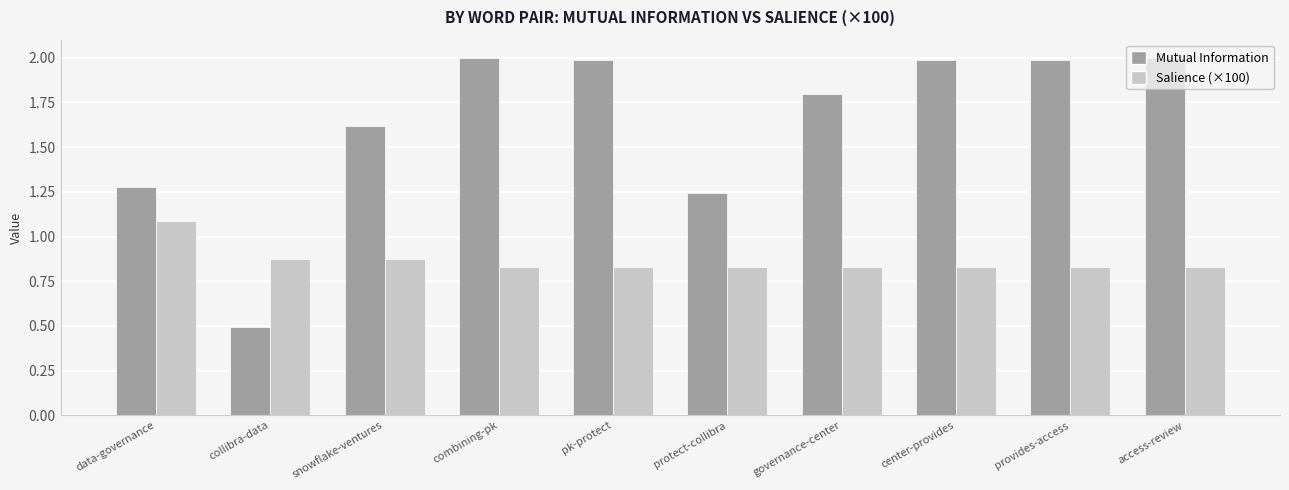

Which series changed the most between pk-protect and governance-center?

Mutual Information